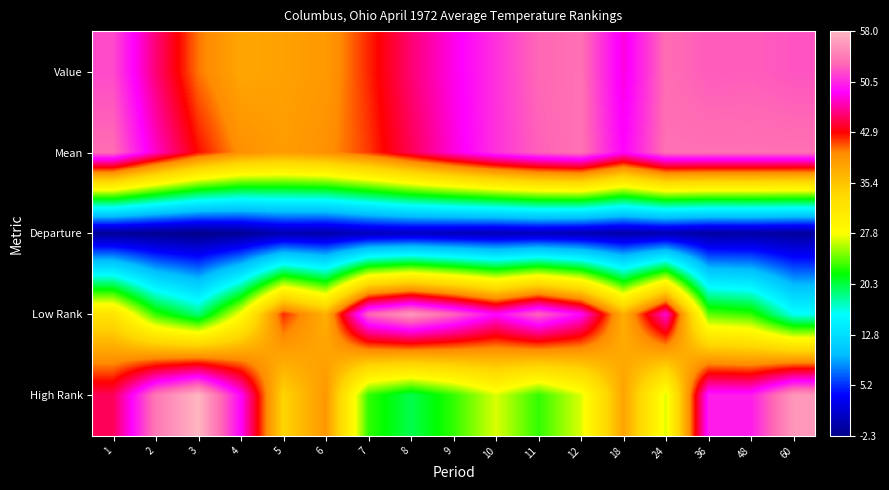

Reading left to right, what are all the values shown in this chart?

Value: 1=51.9	2=45.7	3=40.4	4=37.8	5=38.2	6=38.8	7=42.1	8=45.6	9=48.4	10=50.9	11=53.1	12=53.6	18=48.2	24=53.4	36=52.6	48=52.7	60=52.3
Mean: 1=53.4	2=47.6	3=42.7	4=39.5	5=38.5	6=39.4	7=41.7	8=44.9	9=48.1	10=50.9	11=52.8	12=53.7	18=48.9	24=53.6	36=53.6	48=53.6	60=53.6
Departure: 1=-1.5	2=-1.9	3=-2.3	4=-1.7	5=-0.3	6=-0.6	7=0.4	8=0.7	9=0.3	10=0.0	11=0.3	12=-0.1	18=-0.7	24=-0.2	36=-1.0	48=-0.9	60=-1.3
Low Rank: 1=32.0	2=23.0	3=19.0	4=28.0	5=42.0	6=37.0	7=53.0	8=56.0	9=53.0	10=49.0	11=53.0	12=49.0	18=37.0	24=48.0	36=24.0	48=23.0	60=16.0
High Rank: 1=45.0	2=54.0	3=58.0	4=49.0	5=34.0	6=39.0	7=23.0	8=20.0	9=23.0	10=27.0	11=23.0	12=27.0	18=38.0	24=27.0	36=50.0	48=50.0	60=56.0